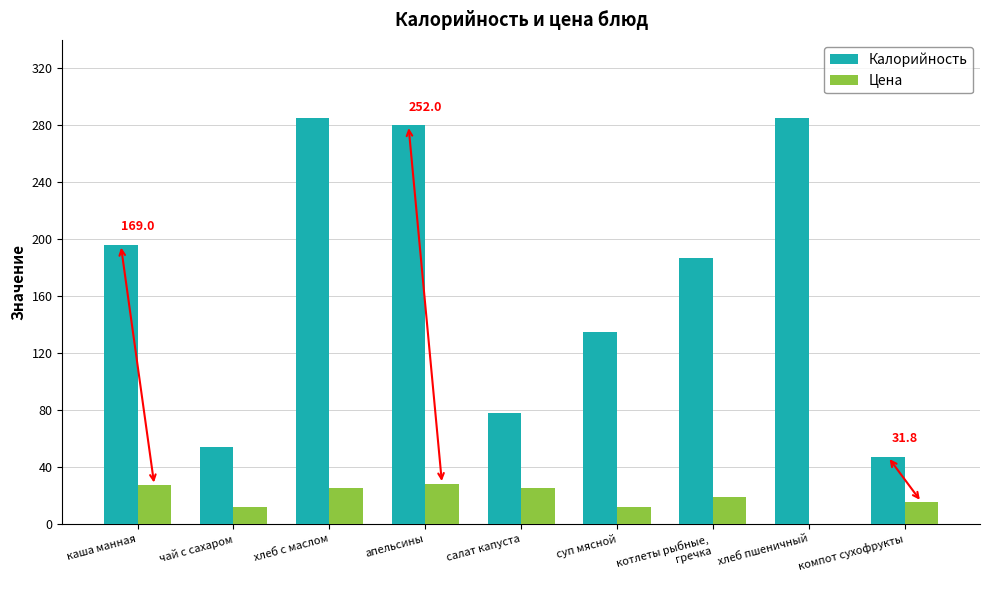

What is the sum of all Цена values?

163.4